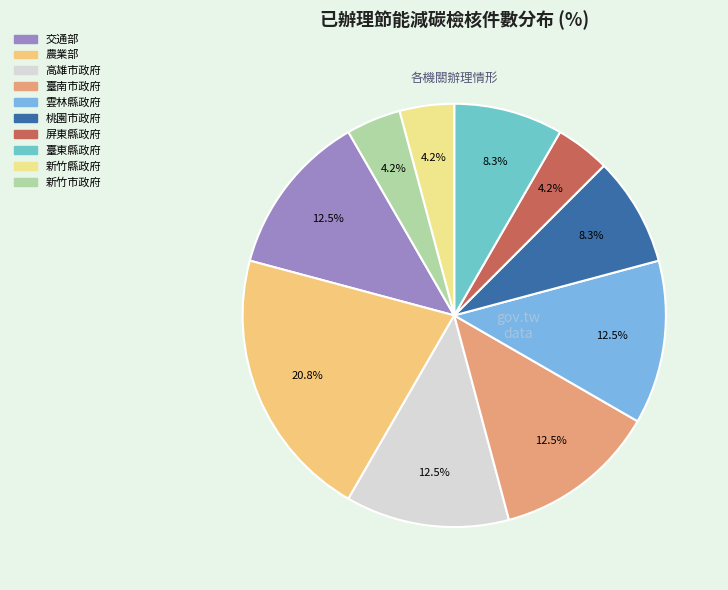

Does 桃園市政府 represent more than half of the total?

No